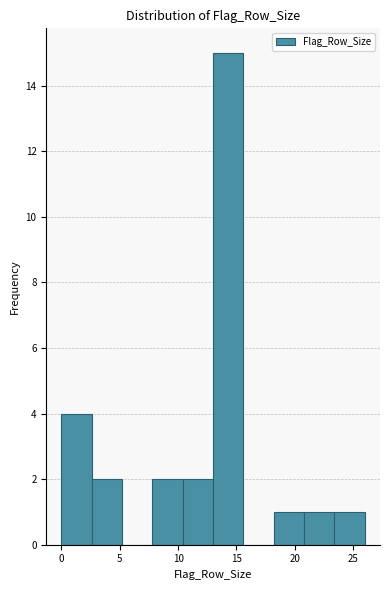

What is the height of the bar covering 20.8 to 23.4 on the x-axis? Neither the bar edges nor the heights are printed on the chart, so give them approximately, as read against the axes.

1